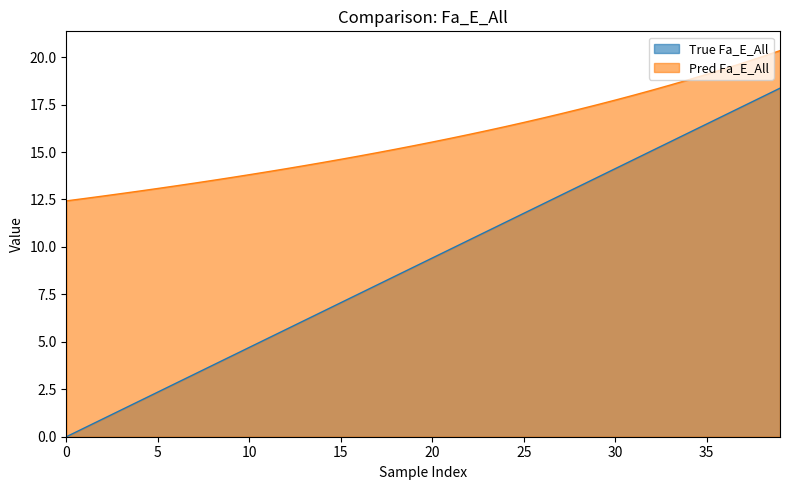

True or false: thr has a value of 13.5 at 0.22.

False